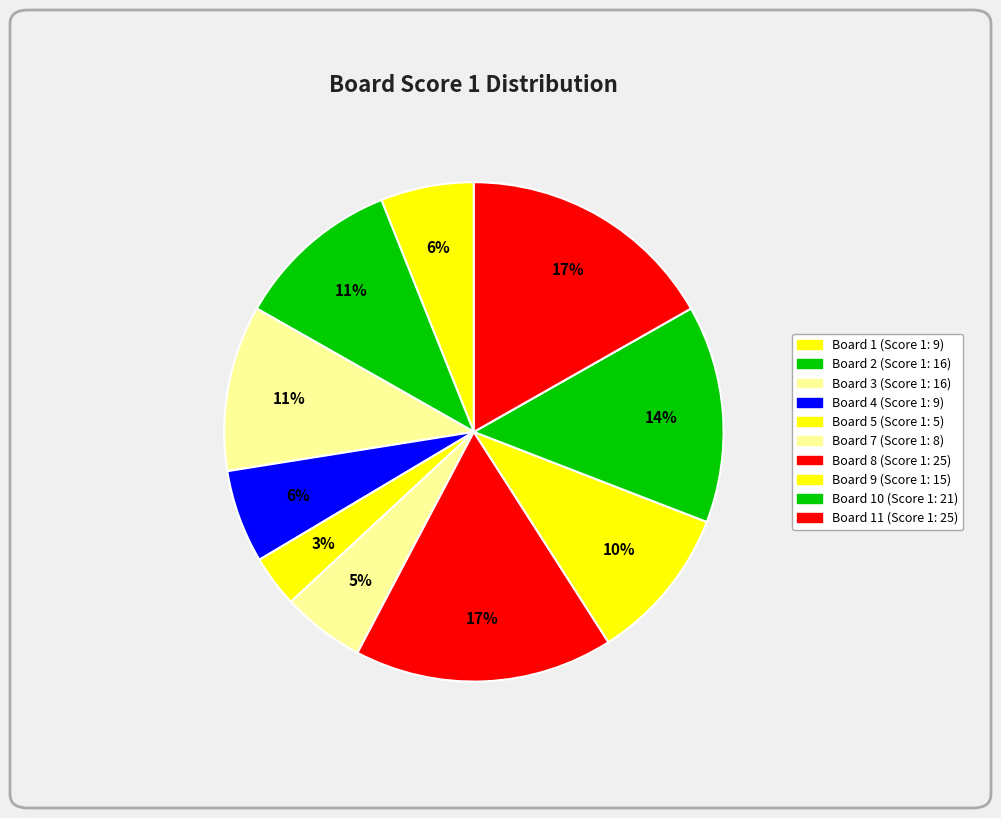

How many segments does this pie chart have?

10